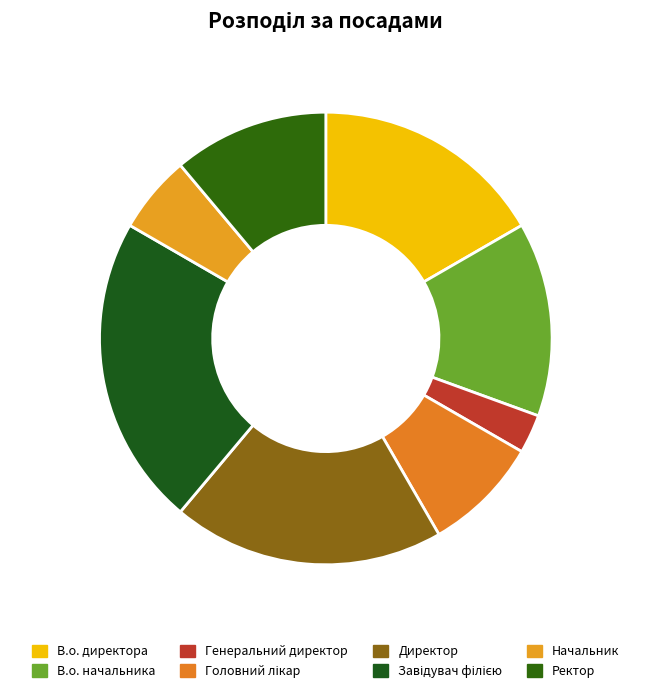

True or false: В.о. начальника accounts for 2% of the total.

False